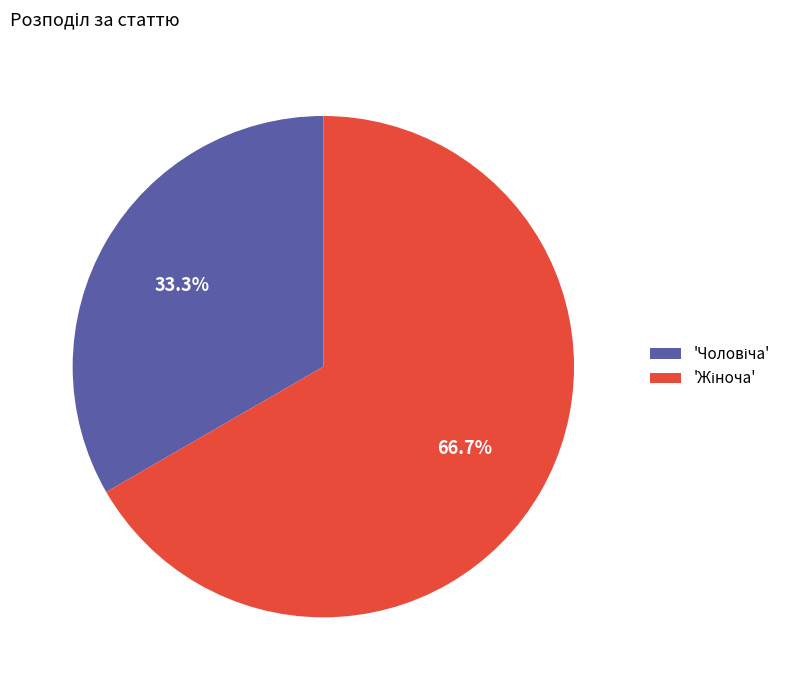

Is there any slice that represents more than half of the pie?

Yes